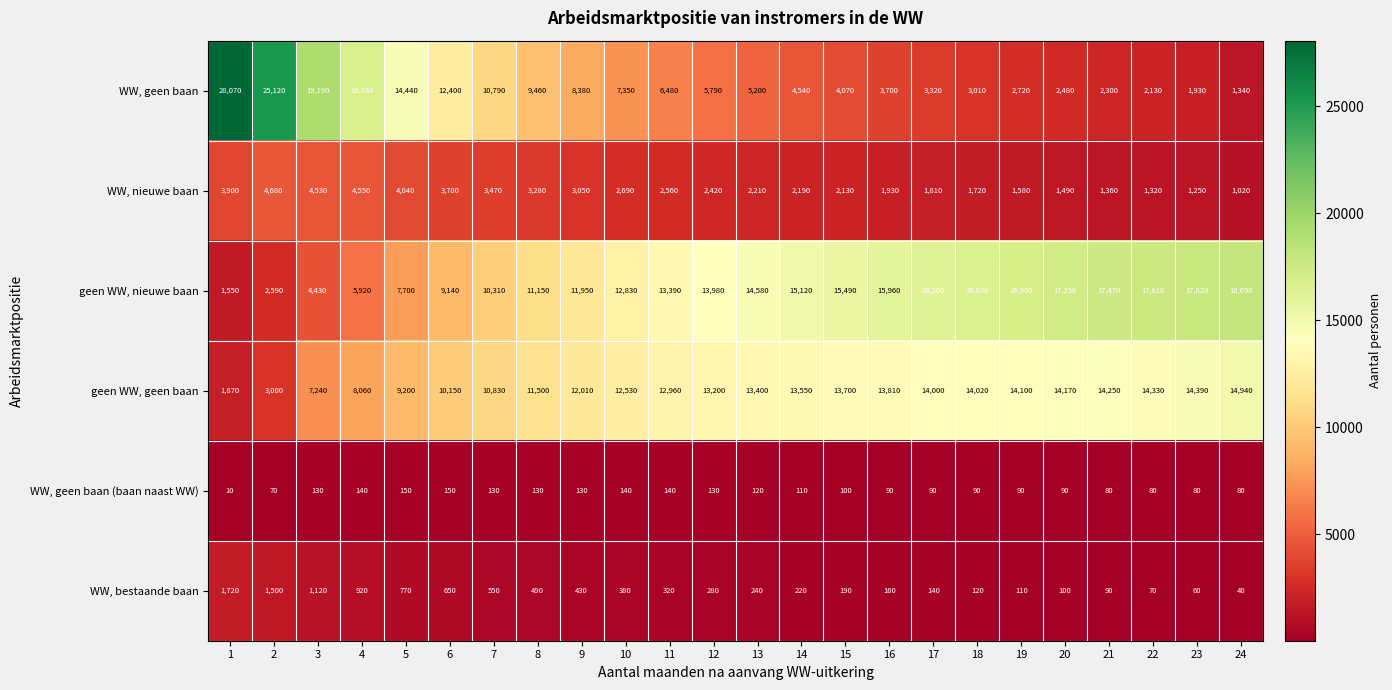

Is the value of WW, nieuwe baan at 23 greater than the value of WW, geen baan (baan naast WW) at 11?

Yes